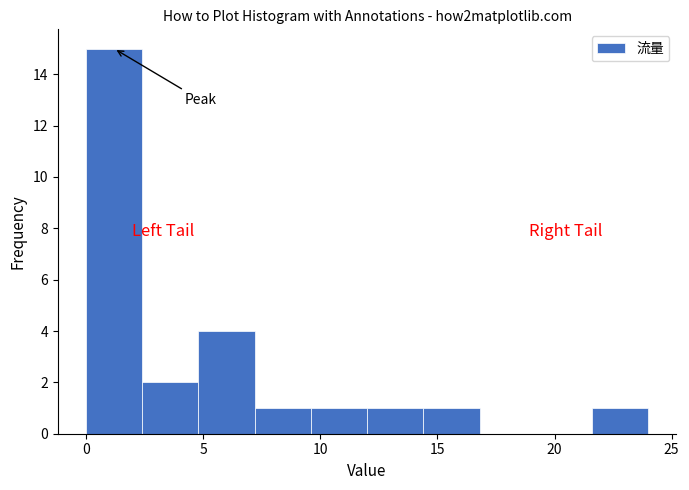

Reading left to right, list every bar in this chart as the range it spans on the x-axis followed by its height. Neither the bar edges nor the heights are printed on the chart, so give them approximately, as read against the axes.

0.0 to 2.4: 15
2.4 to 4.8: 2
4.8 to 7.2: 4
7.2 to 9.6: 1
9.6 to 12.0: 1
12.0 to 14.4: 1
14.4 to 16.8: 1
16.8 to 19.2: 0
19.2 to 21.6: 0
21.6 to 24.0: 1